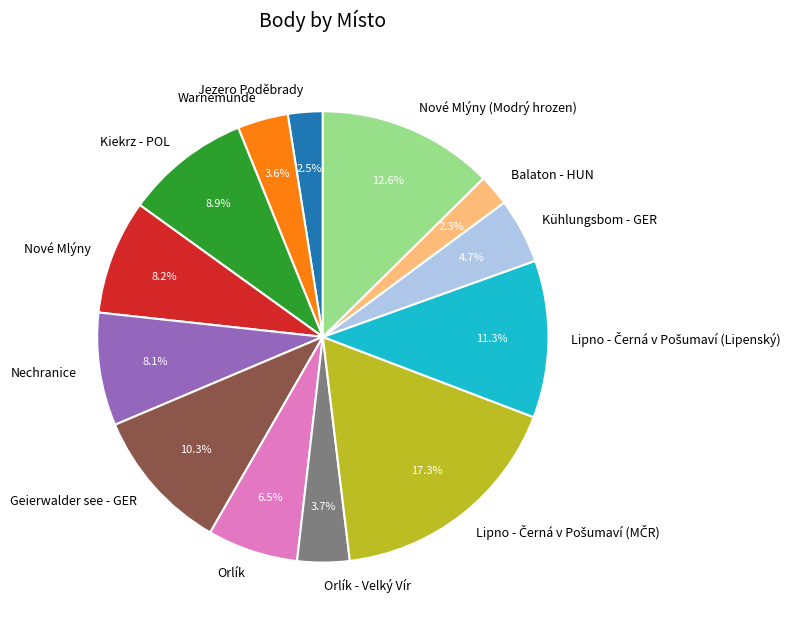

To the nearest percent, what is the combined percentage of Kühlungsbom - GER and Geierwalder see - GER?

15%